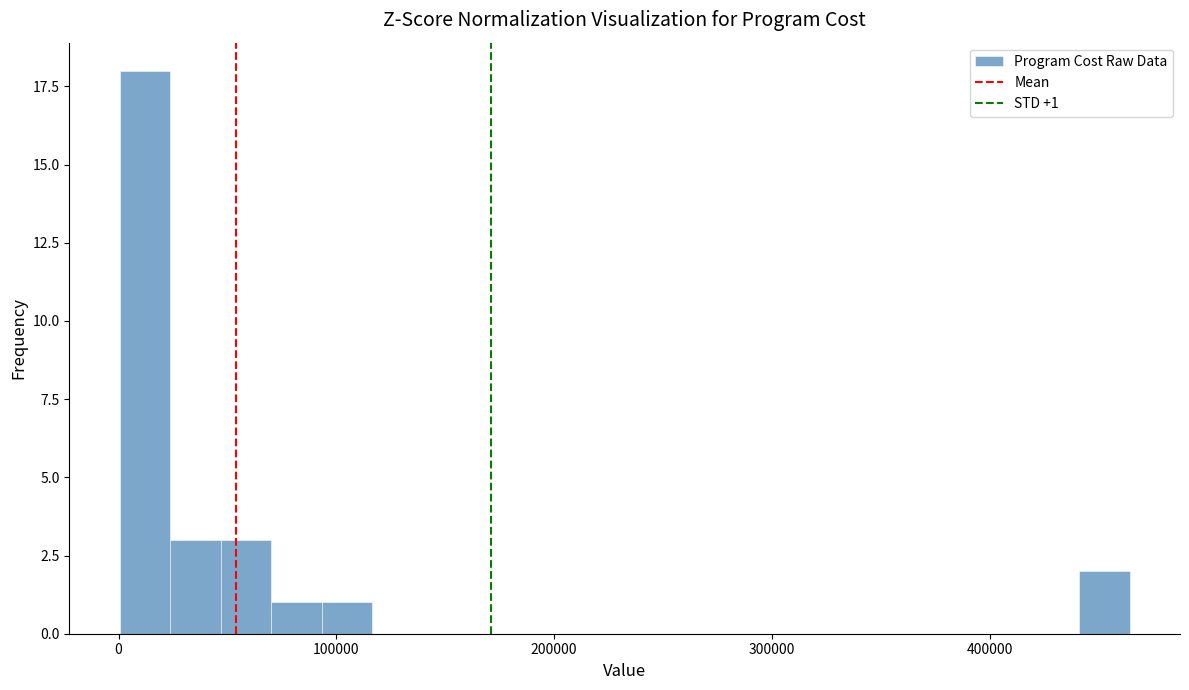

Read against the x-axis, roughly where is the centre of the tallest bar?

10000